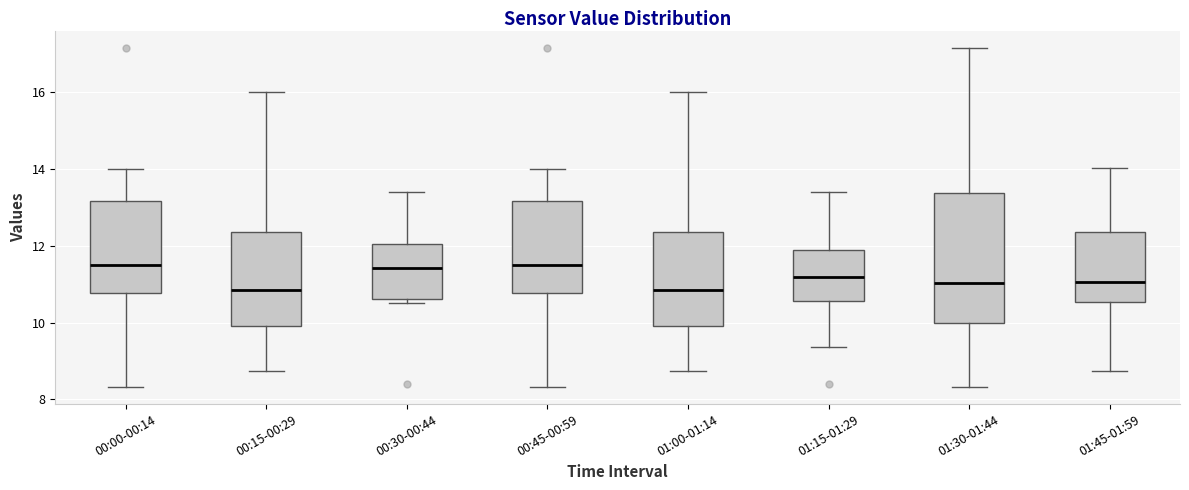

Where does the median line of the box for 01:15-01:29 sit on the y-axis? The values are not printed on the chart, so give them approximately, as read against the axis.

11.2